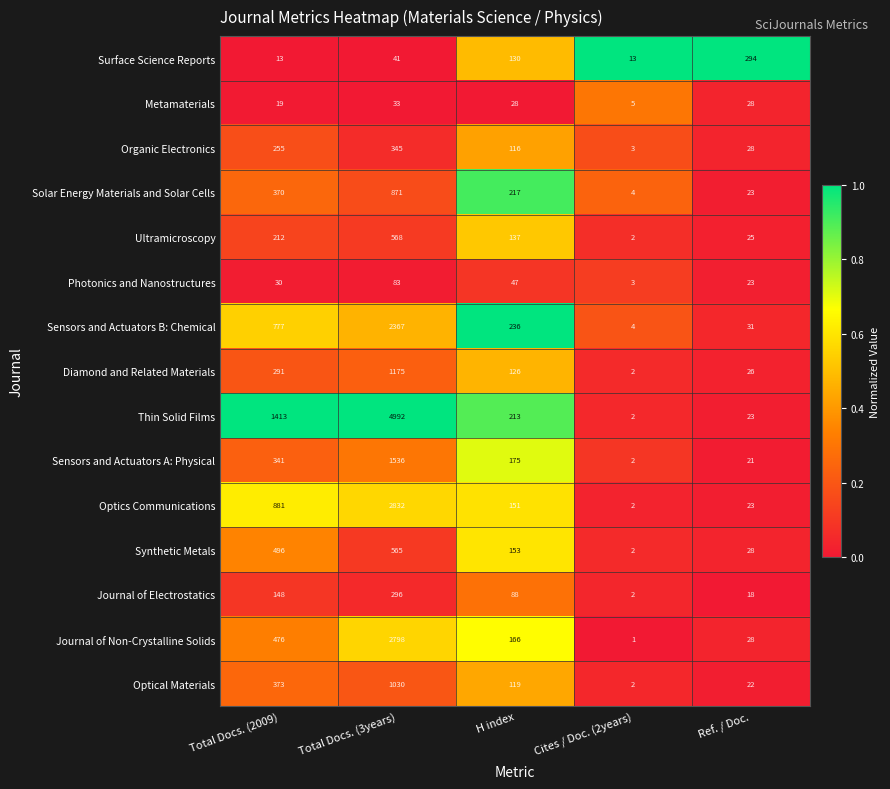

Which label corresponds to the smallest value in the chart?

Cites / Doc. (2years)